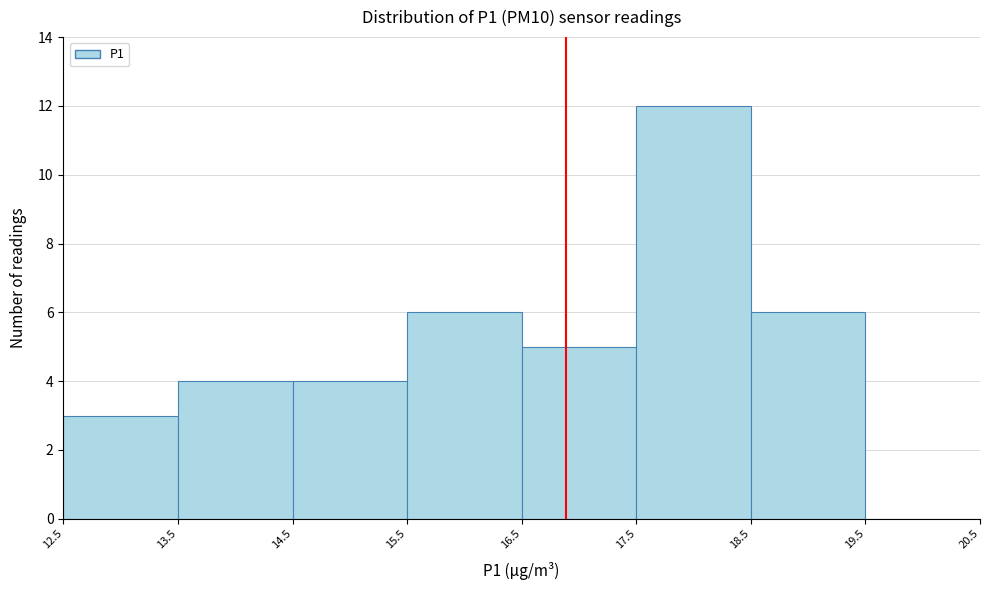

How tall is the bar that spans 18.5 to 19.5 on the x-axis? The values are not printed on the chart, so give them approximately, as read against the axis.

6